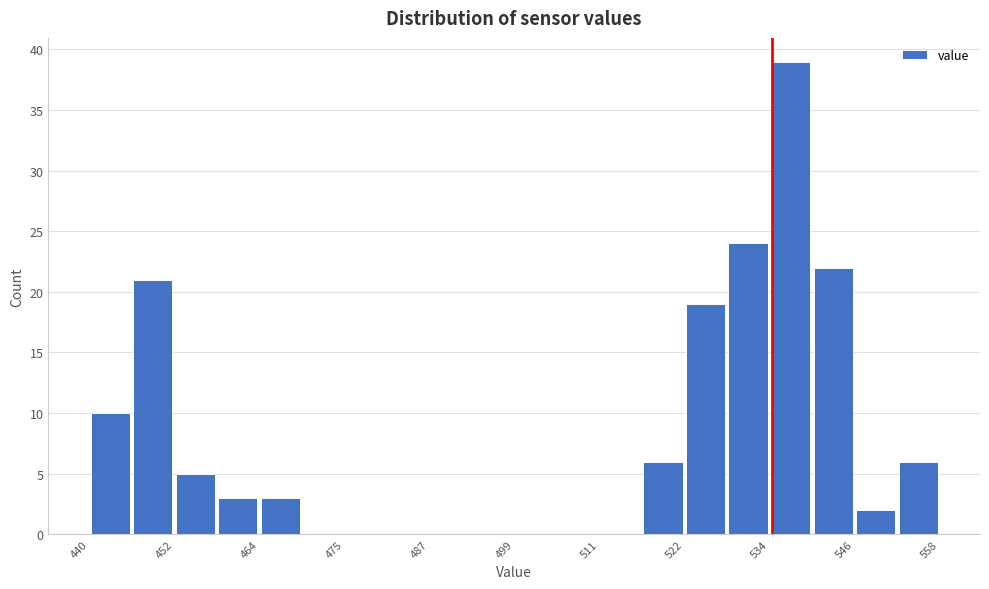

Around what value on the x-axis is the tallest bar? Give the approximate position of its centre, as read against the axis.

538